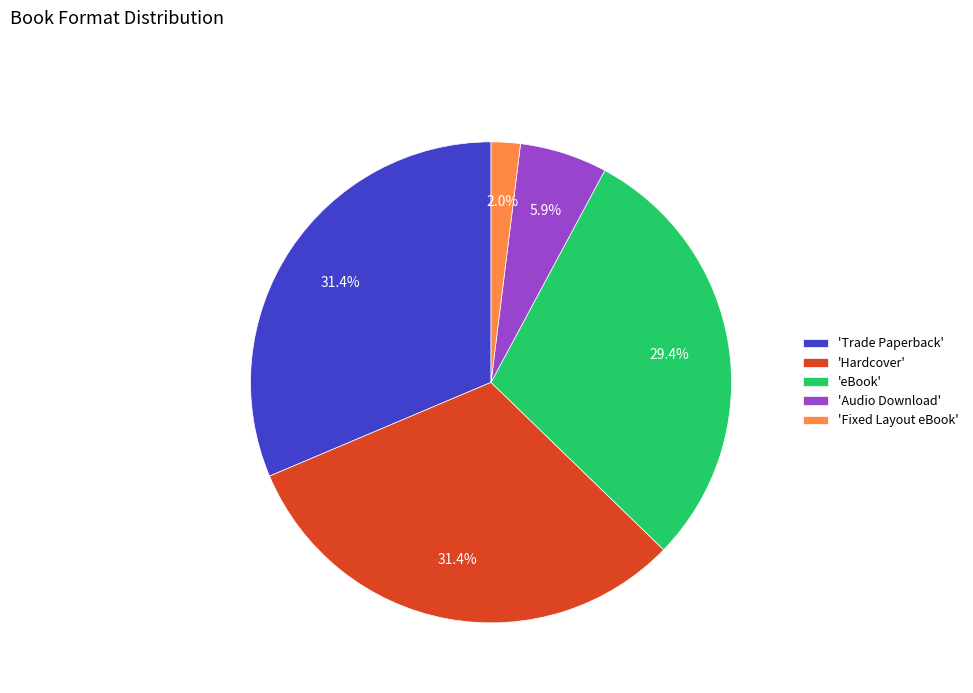

Between 'Hardcover' and 'eBook', which is larger?

'Hardcover'